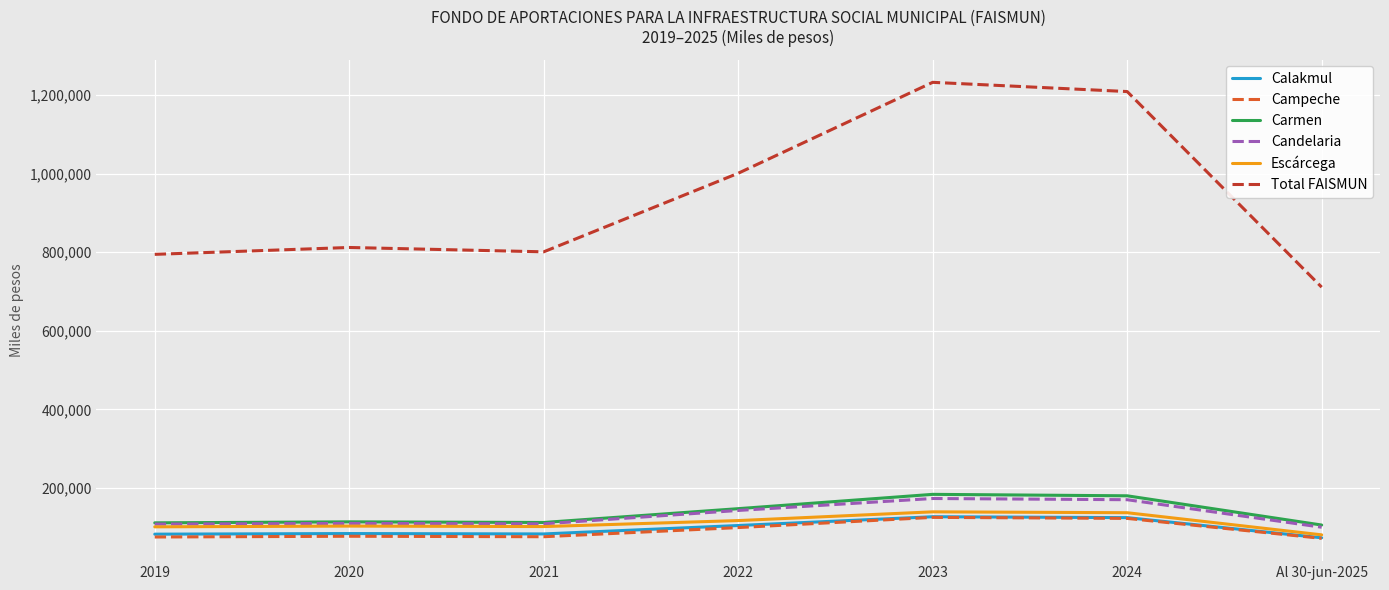

What is the difference between the highest and lowest values at 2019?

718891